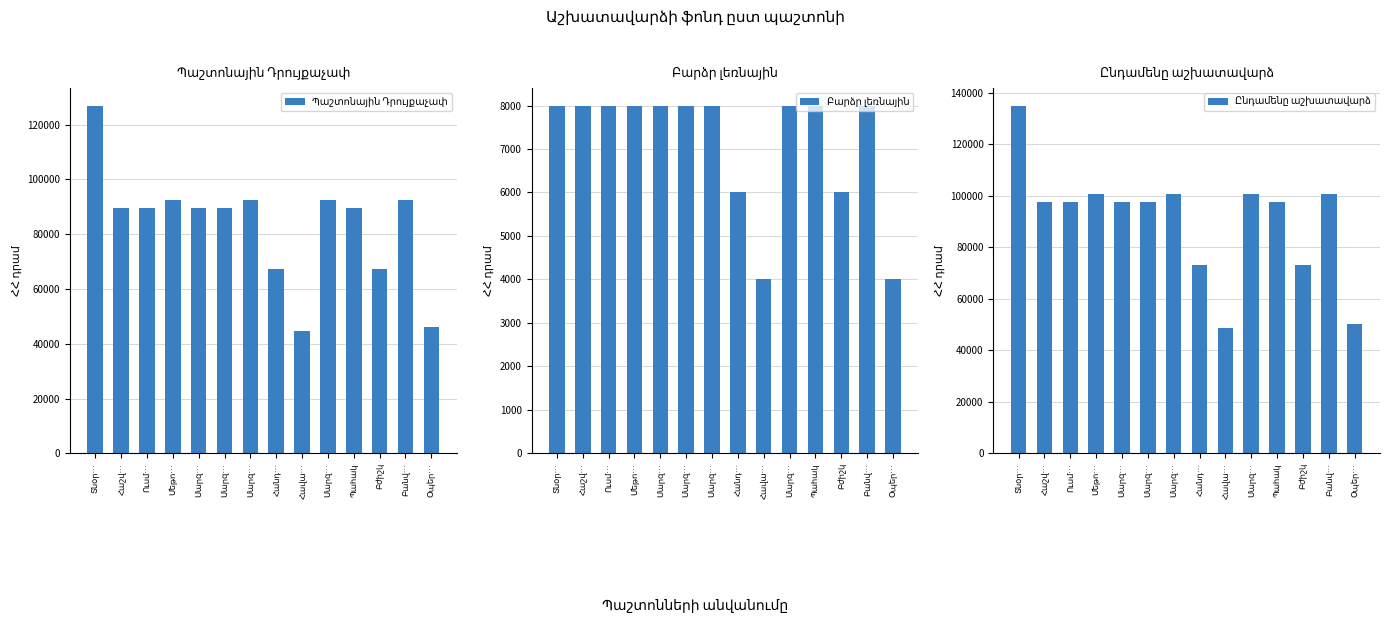

Reading right to left, list all the values displayed in this chart.

Պաշտոնային Դրույքաչափ: Օպեր…=46309	Բանվ…=92618	Բժիշկ=67208	Պահակ=89611	Մարզ…=92618	Հավա…=44805	Հանդ…=67208	Մարզ…=92618	Մարզ…=89611	Մարզ…=89611	Մեթո…=92618	Ուսմ…=89611	Հաշվ…=89611	Տնօր…=127000
Բարձր լեռնային: Օպեր…=4000	Բանվ…=8000	Բժիշկ=6000	Պահակ=8000	Մարզ…=8000	Հավա…=4000	Հանդ…=6000	Մարզ…=8000	Մարզ…=8000	Մարզ…=8000	Մեթո…=8000	Ուսմ…=8000	Հաշվ…=8000	Տնօր…=8000
Ընդամենը աշխատավարձ: Օպեր…=50309	Բանվ…=100618	Բժիշկ=73208	Պահակ=97611	Մարզ…=100618	Հավա…=48805	Հանդ…=73208	Մարզ…=100618	Մարզ…=97611	Մարզ…=97611	Մեթո…=100618	Ուսմ…=97611	Հաշվ…=97611	Տնօր…=135000